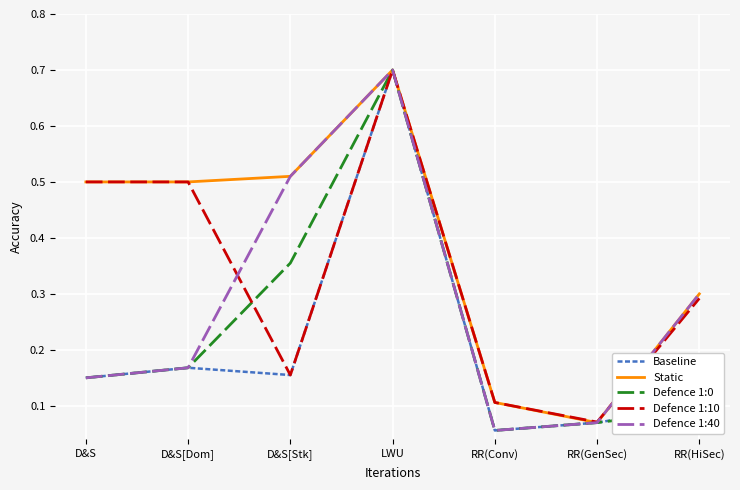

What is the maximum value for Defence 1:0?

0.7